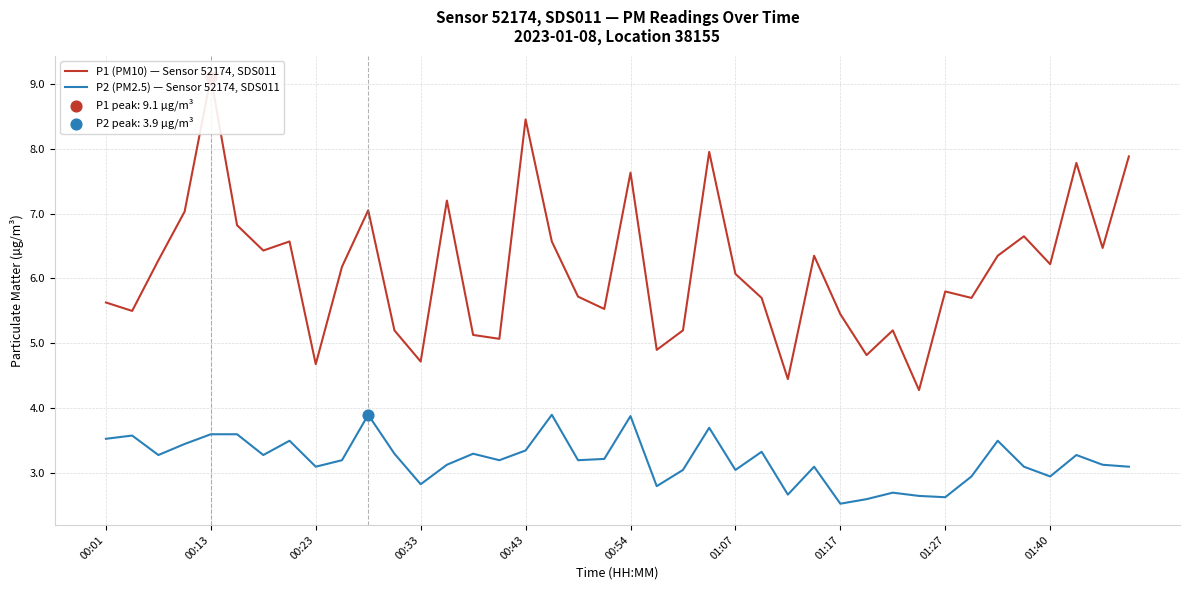

What is the total value across all series at 14?

8.4